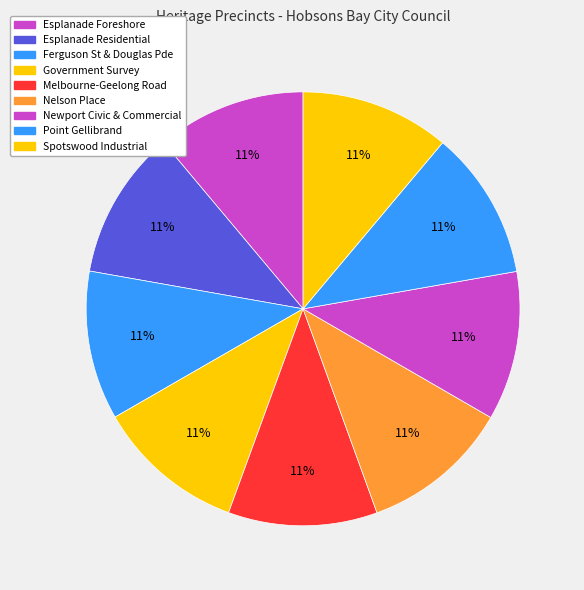

How many segments does this pie chart have?

9